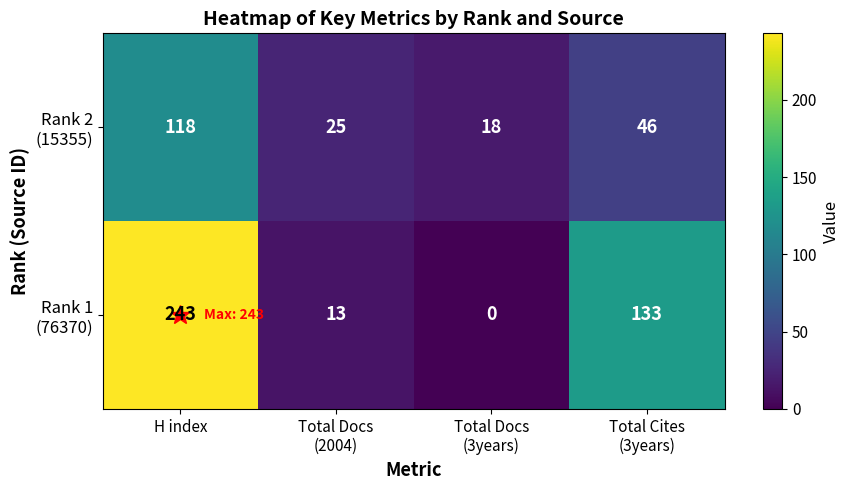

What is the maximum value shown in the chart?

243